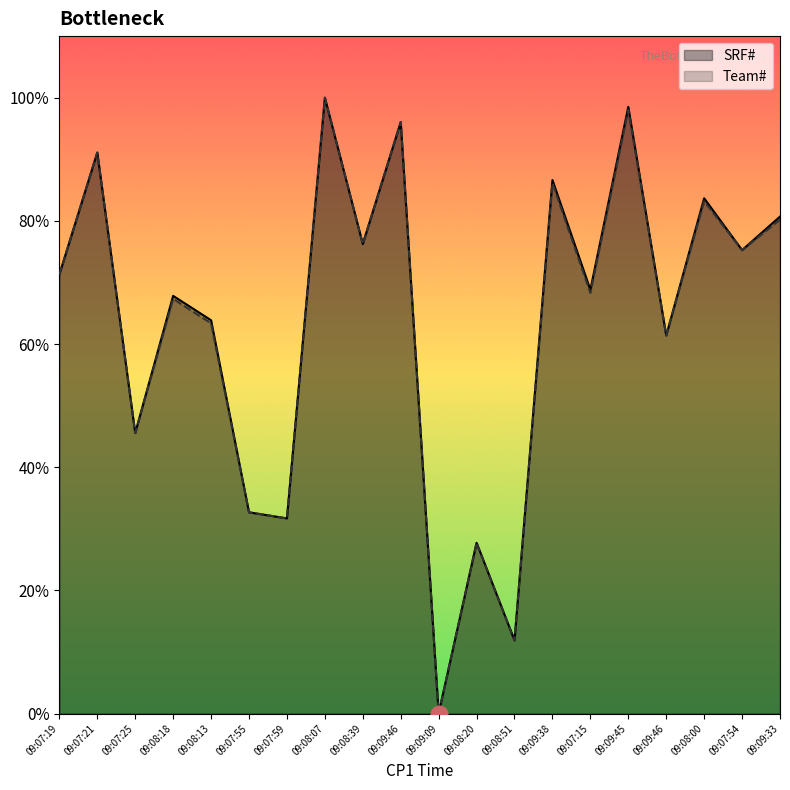

At which category is the sum across all series the highest?

09:08:07